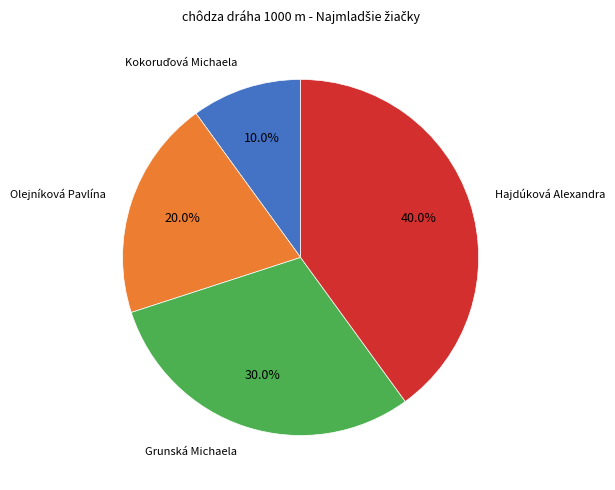

Which slice is the largest?

Hajdúková Alexandra